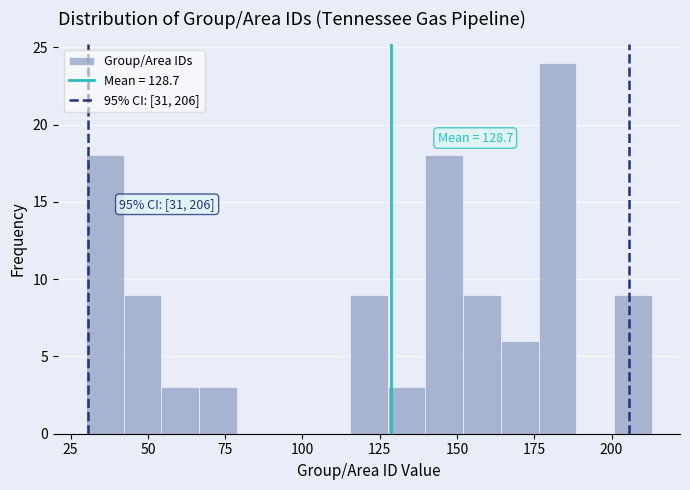

Read against the x-axis, roughly where is the centre of the tallest bar?

185